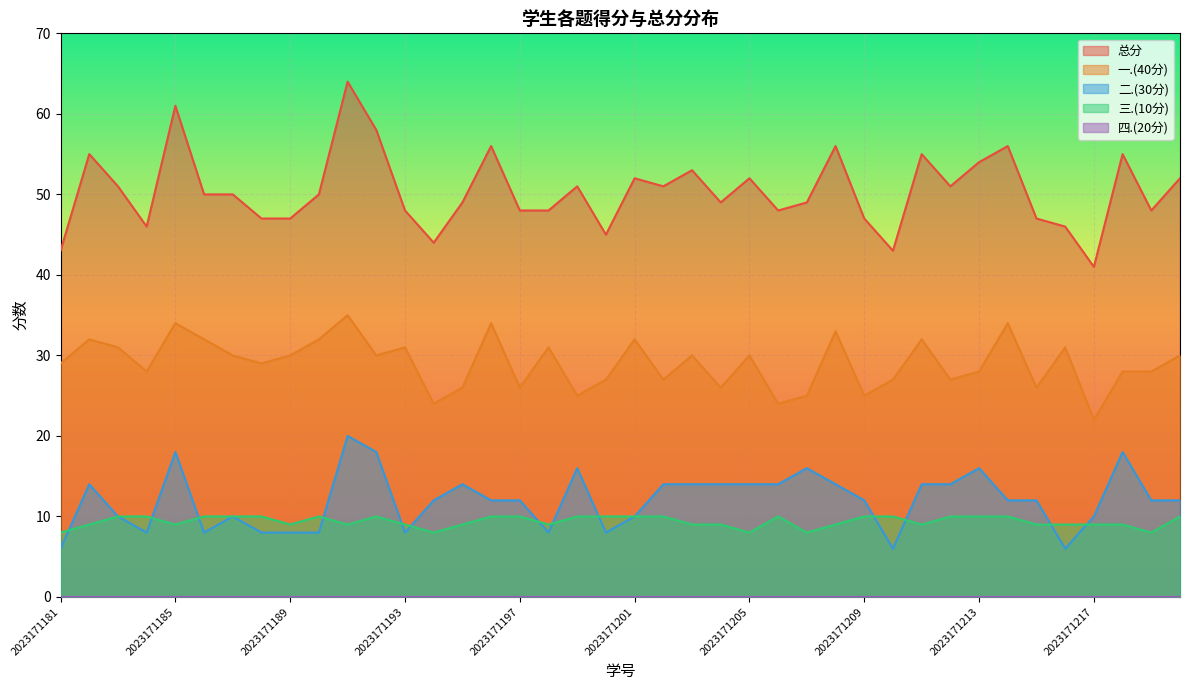

True or false: 三.(10分) and 总分 intersect in this chart.

False